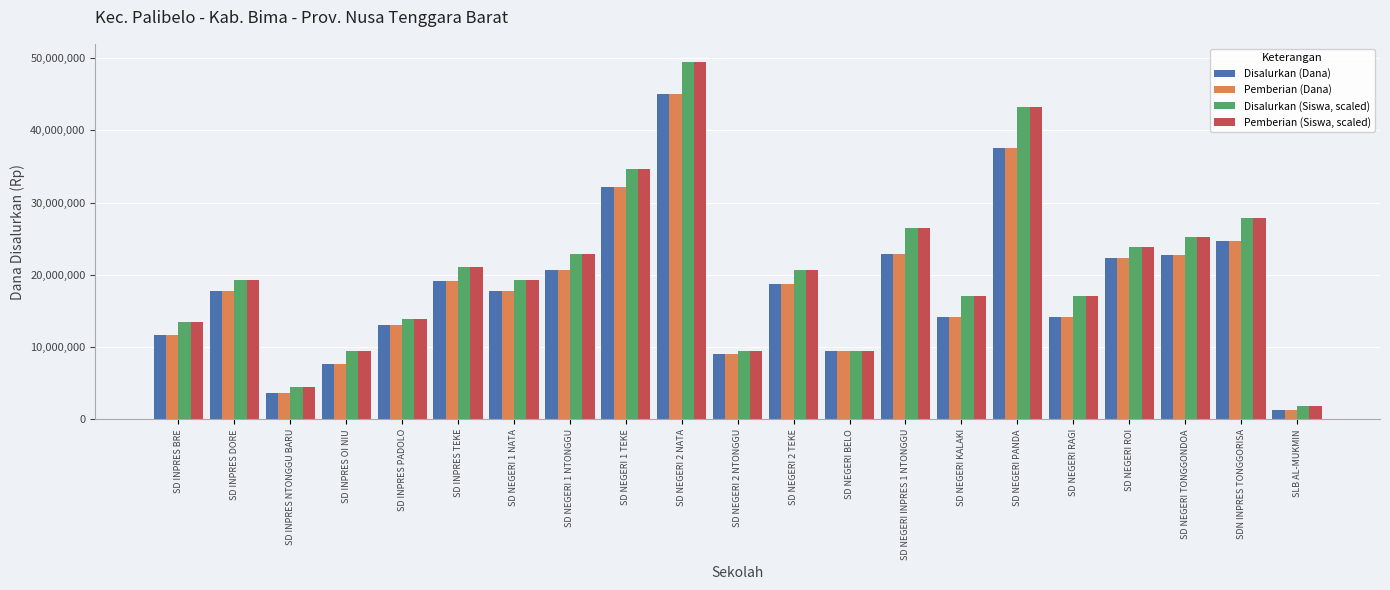

What position from the left is SD NEGERI 2 NATA?

10